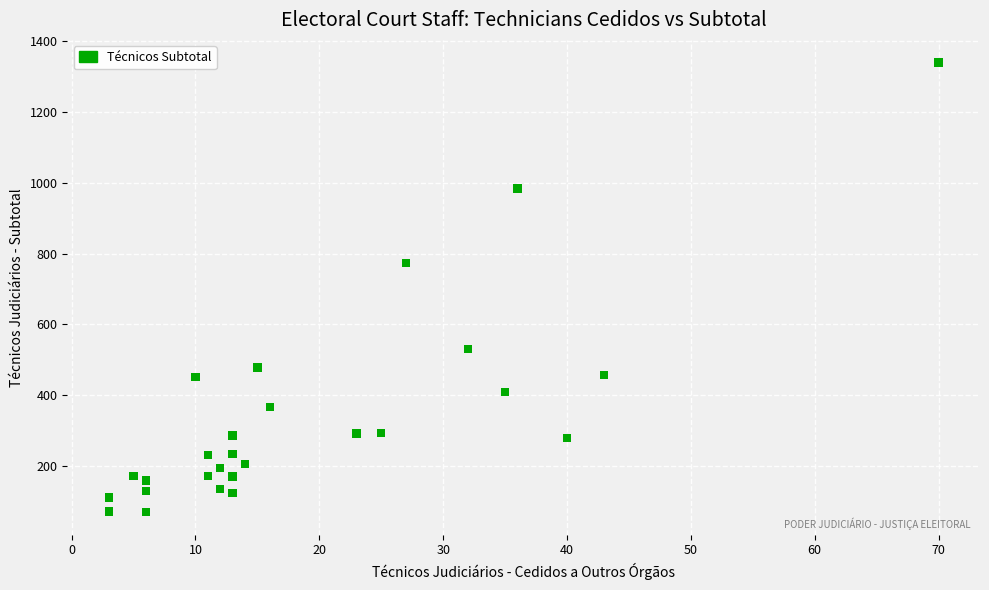

What Y value in the scatter plot is closest to 705?

773